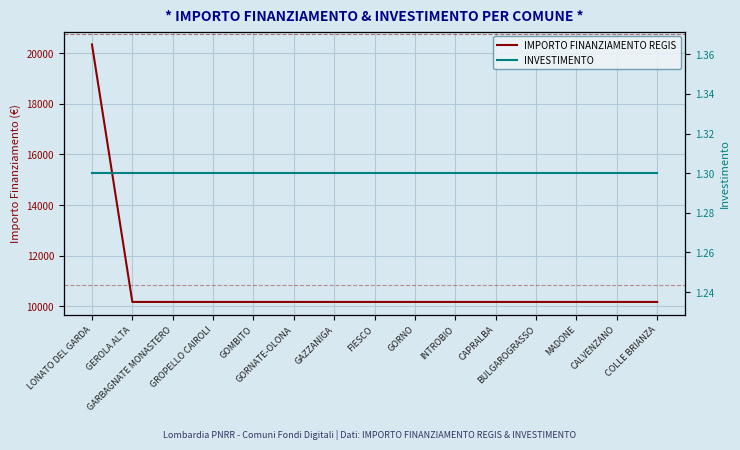

What is the difference between the highest and lowest values at GORNATE-OLONA?

10170.7